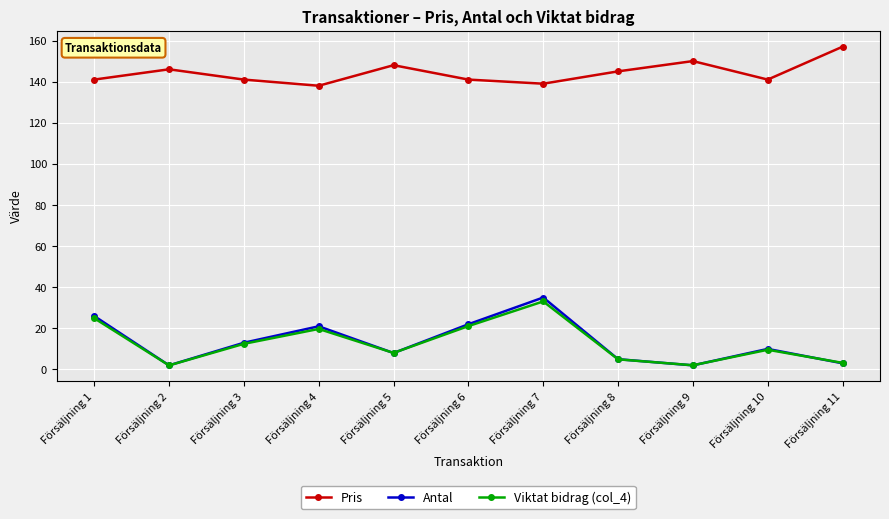

Which series has the largest total across all categories?

Pris